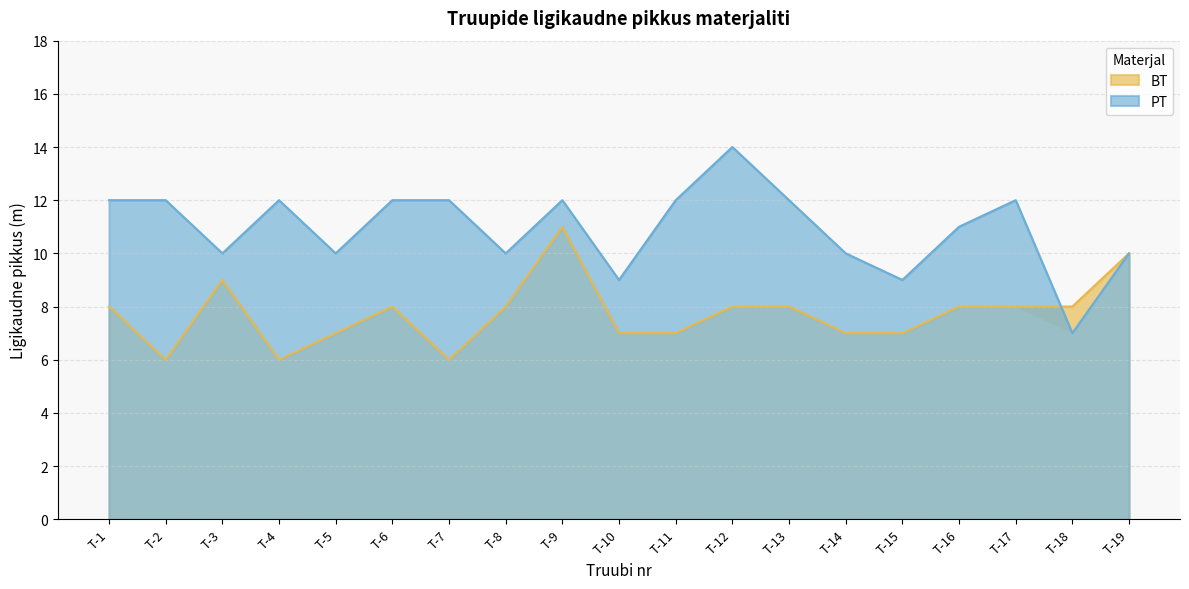

What is the sum of the PT values at T-8 and T-10?

19